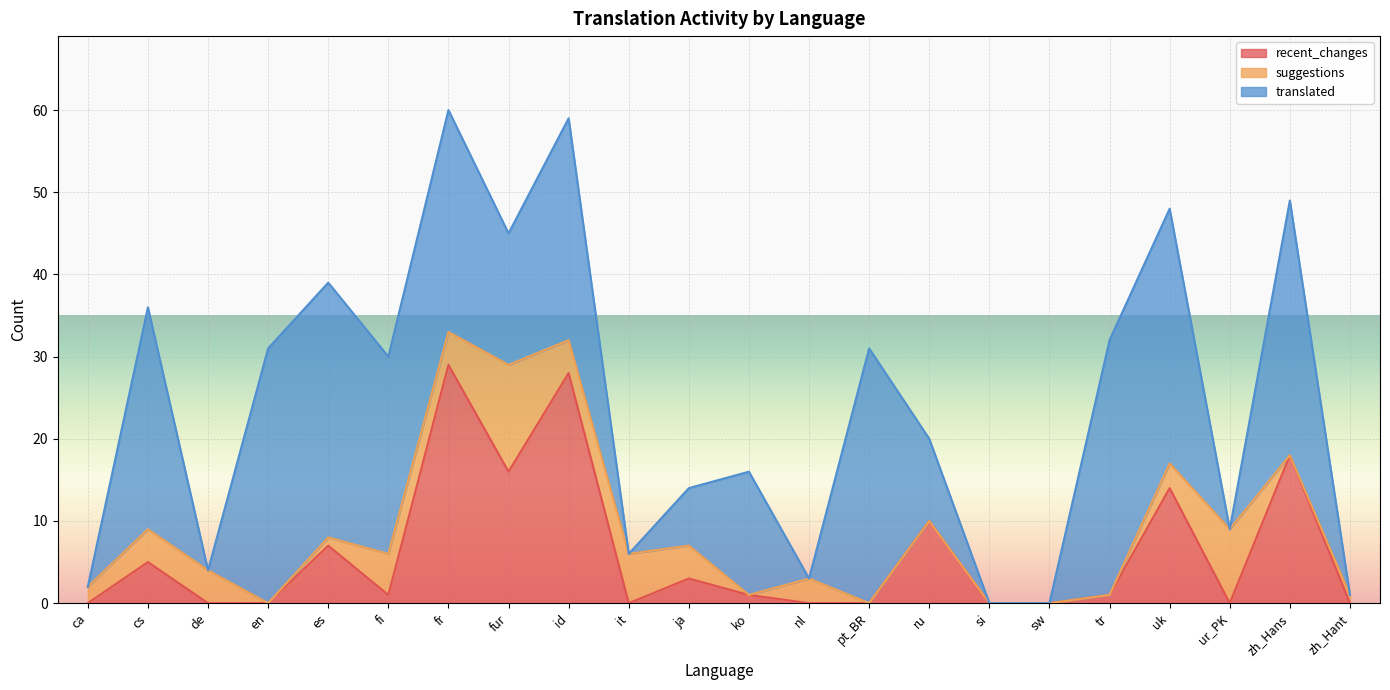

True or false: recent_changes has a value of 10 at es.

False